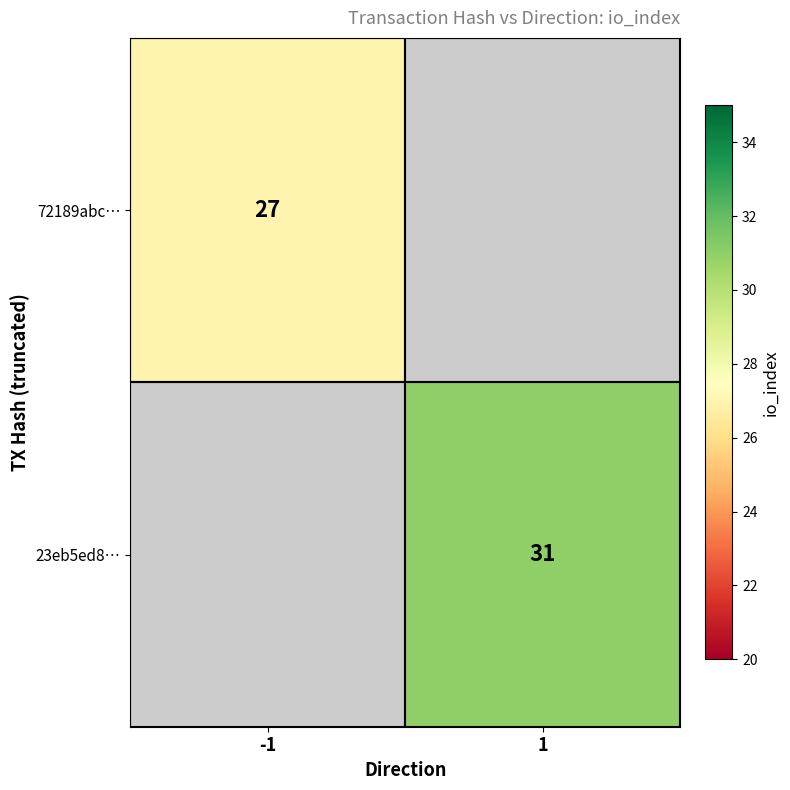

At how many categories does at least one series exceed 29?

1